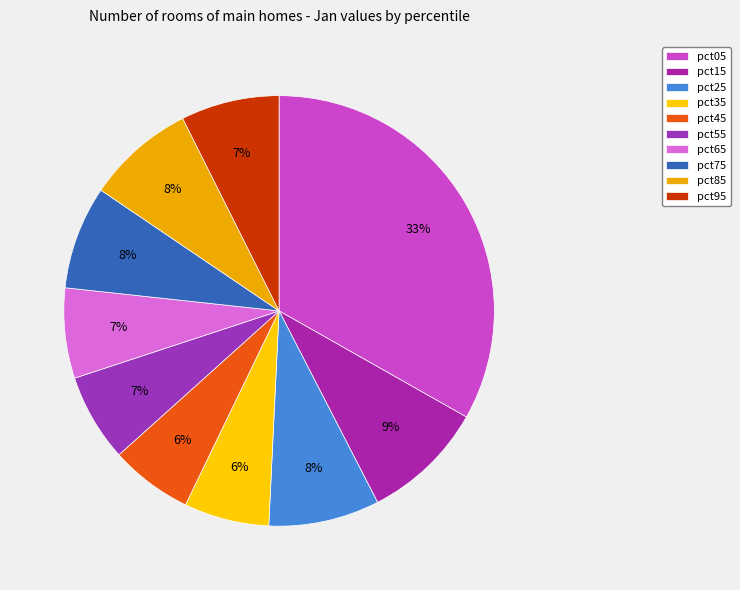

Which has a higher value, pct05 or pct55?

pct05